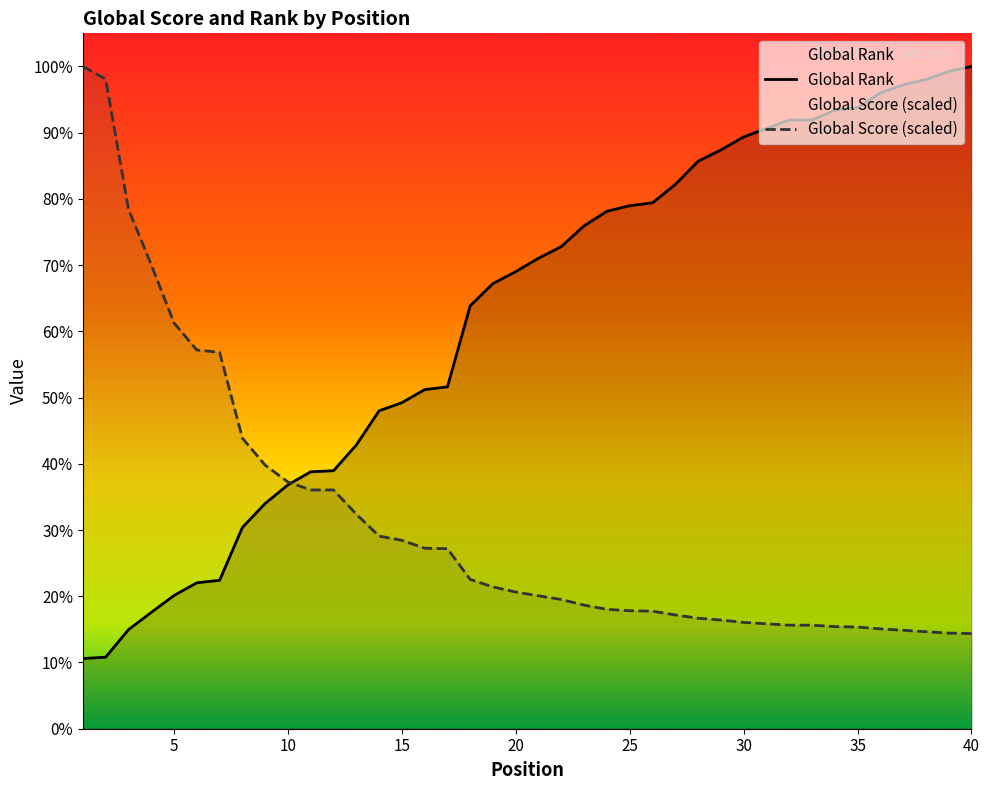

True or false: Global Score has a value of 1316.6 at 4.

True